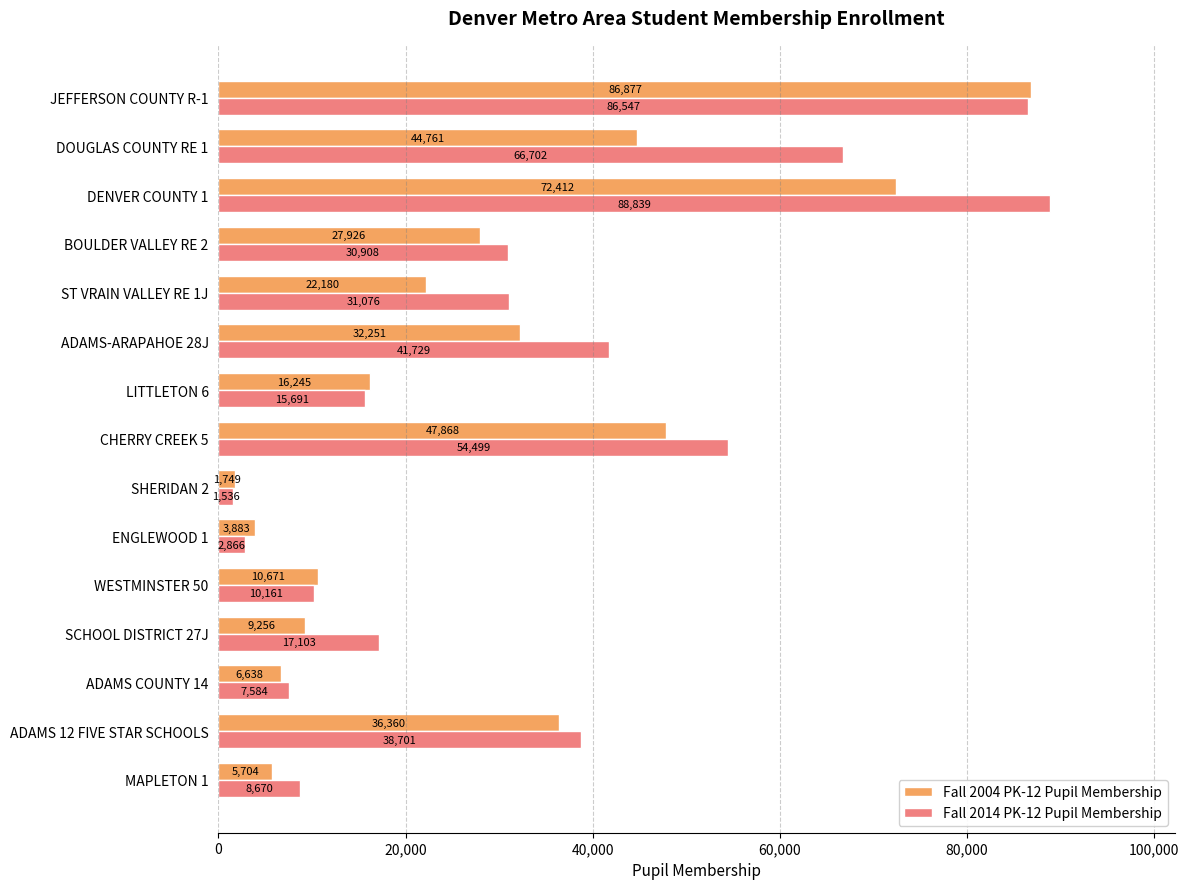

What is the maximum value shown in the chart?

88839